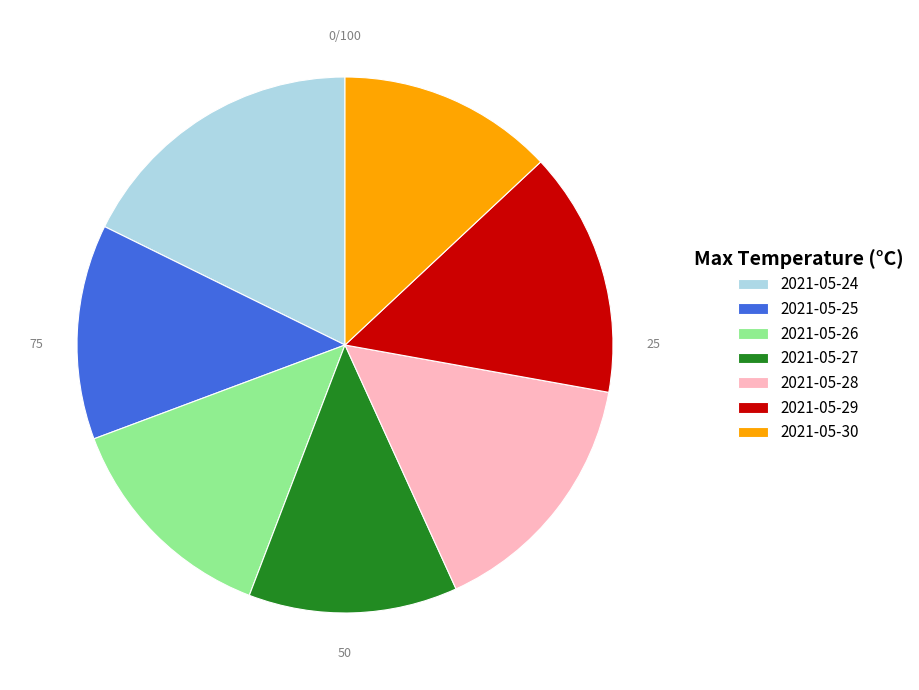

Does 2021-05-28 account for over 50% of the chart?

No